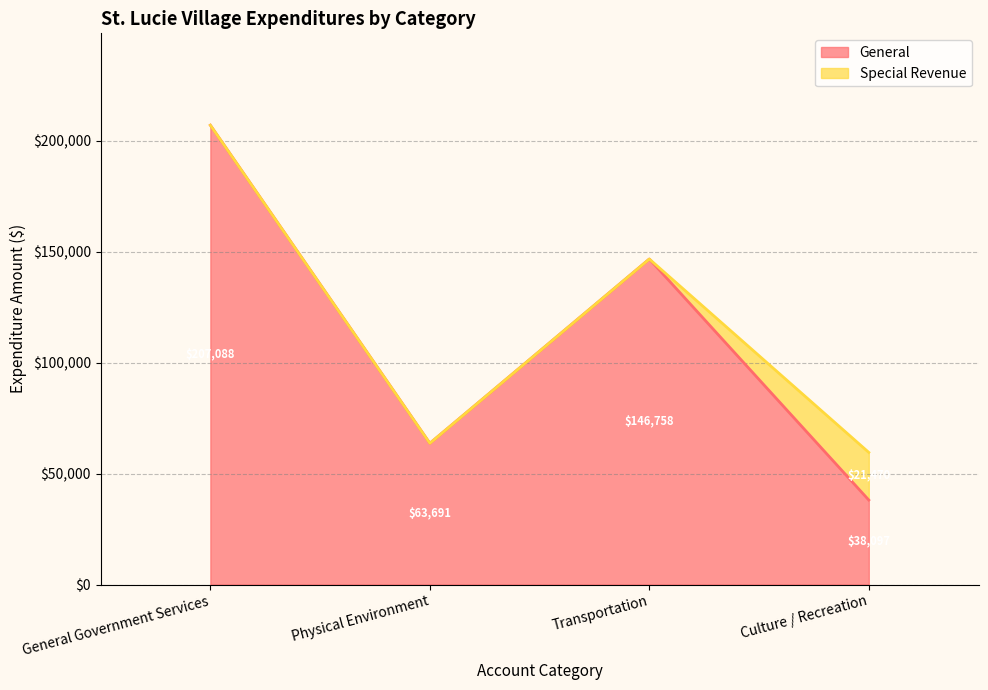

At which category does General reach its first local peak?

Transportation